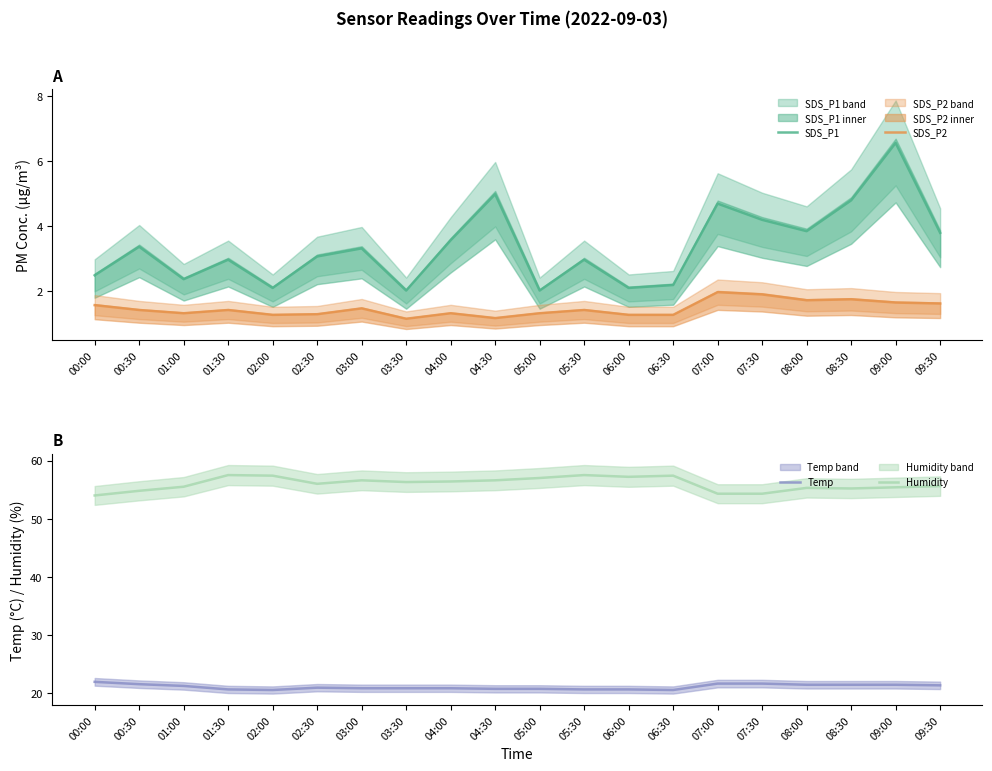

Which series changed the most between 01:00 and 04:30?

SDS_P1